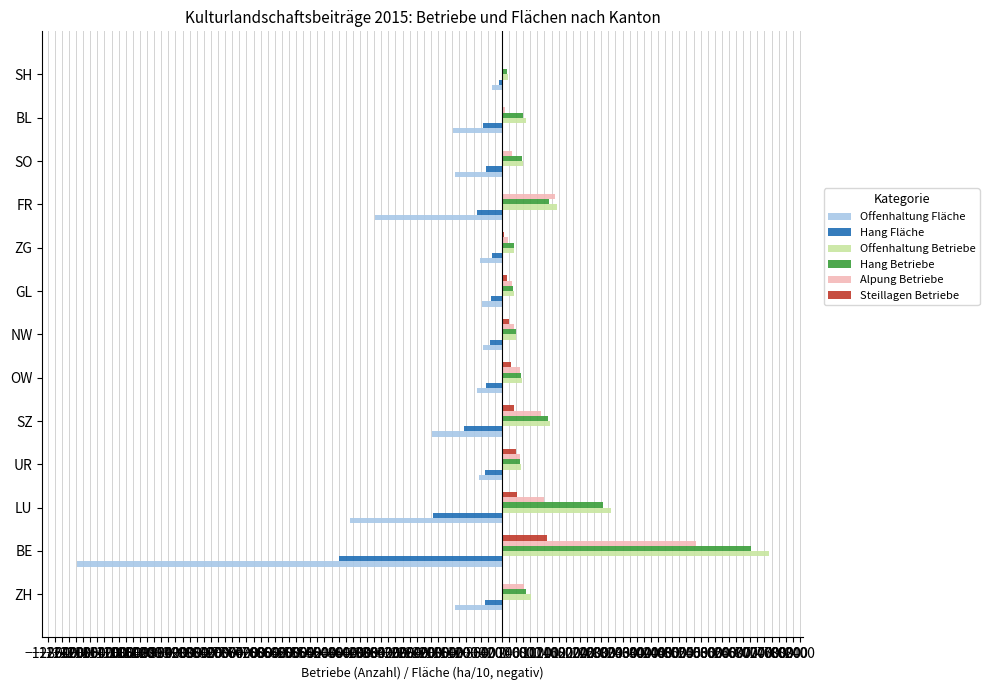

Count the number of data series in this chart.

6